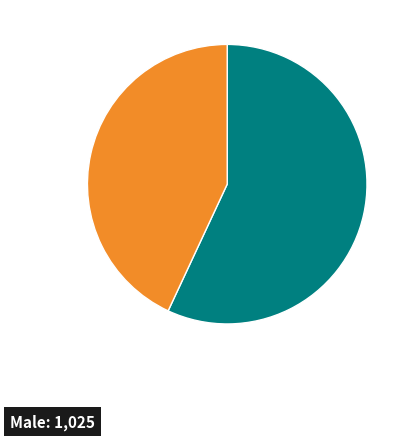

Is there any slice that represents more than half of the pie?

Yes